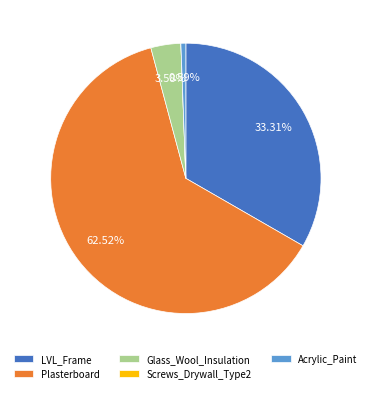

The Glass_Wool_Insulation slice represents 18% of the pie. True or false?

False